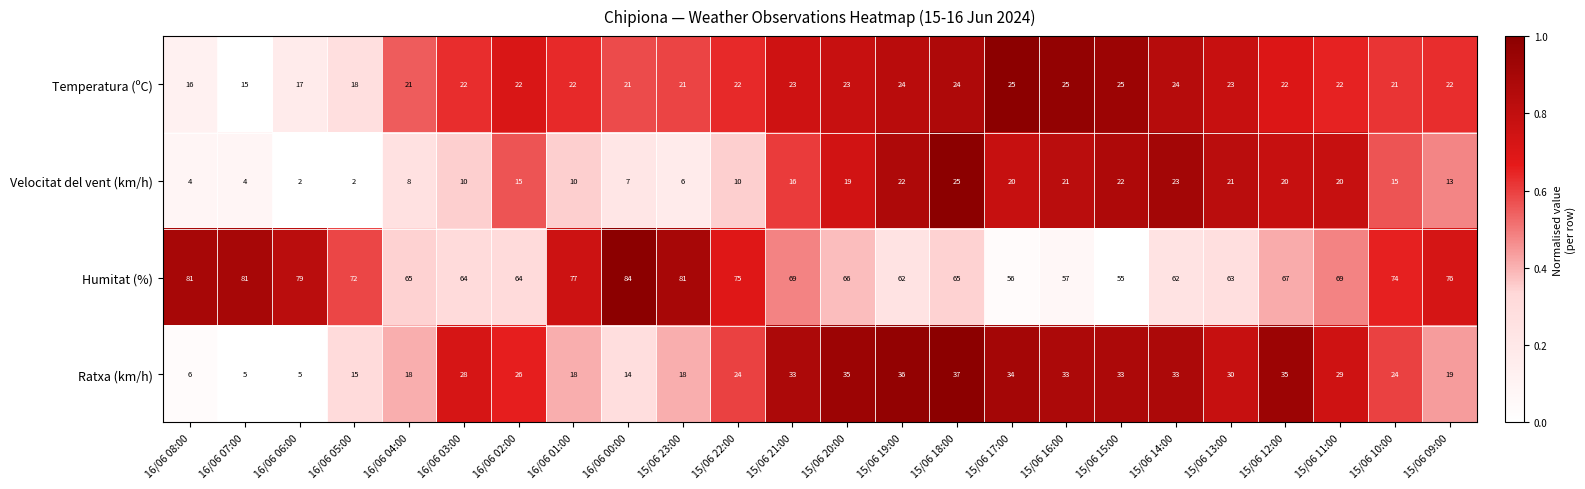

How many series are shown in this chart?

4